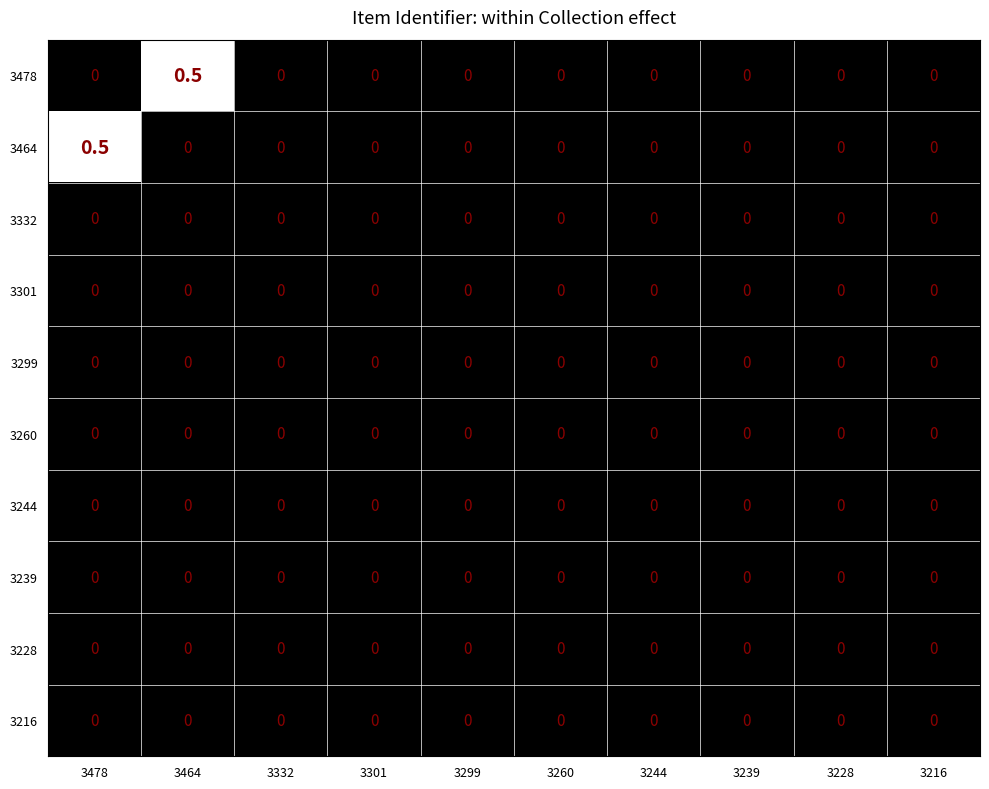

Which series changed the most between 3478 and 3228?

3464